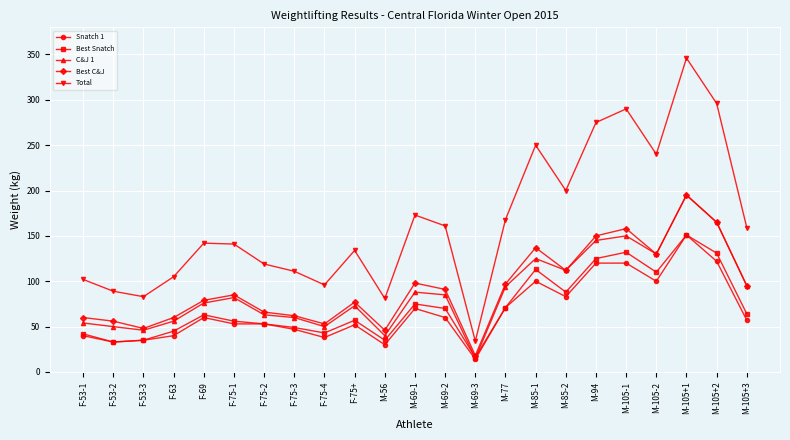

Which category has the lowest value in the Best C&J series?

M-69-3